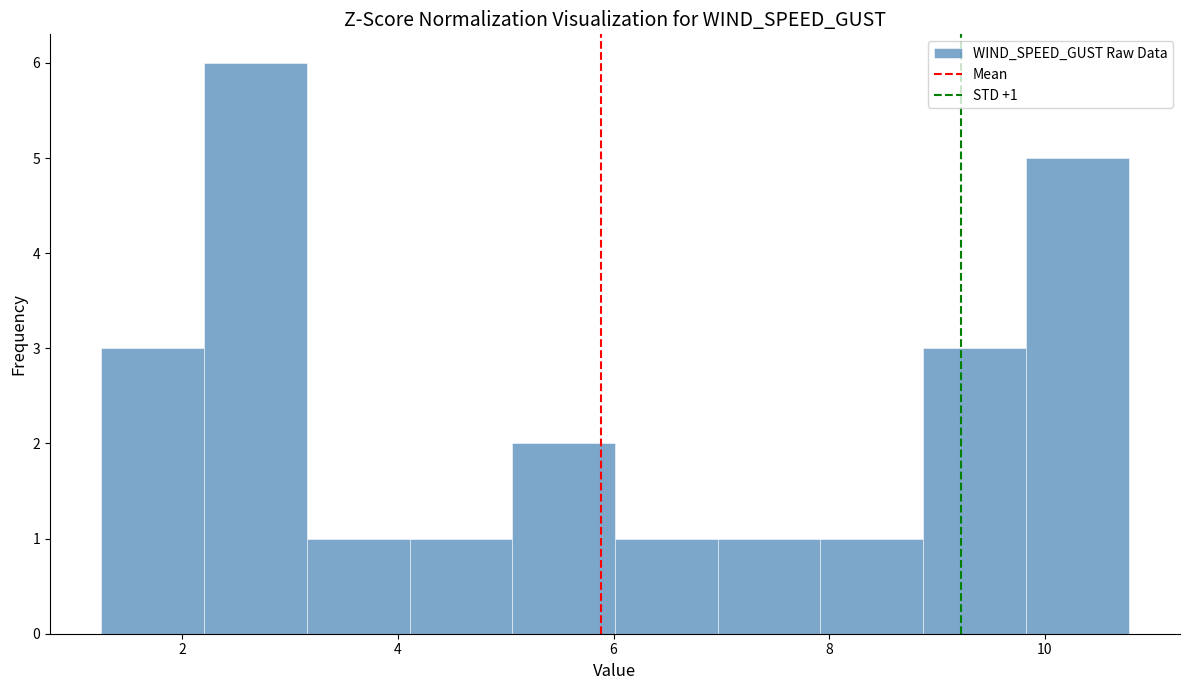

Which range on the x-axis has the tallest bar?

2.2 to 3.2